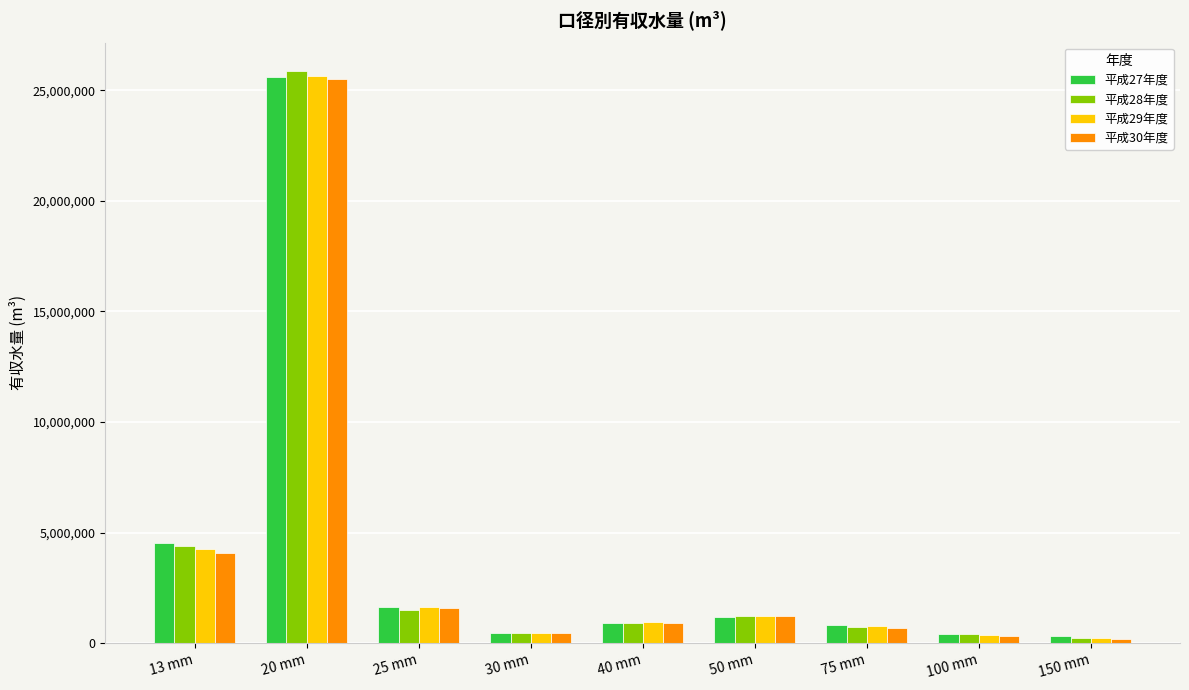

At which category is the sum across all series the highest?

20 mm